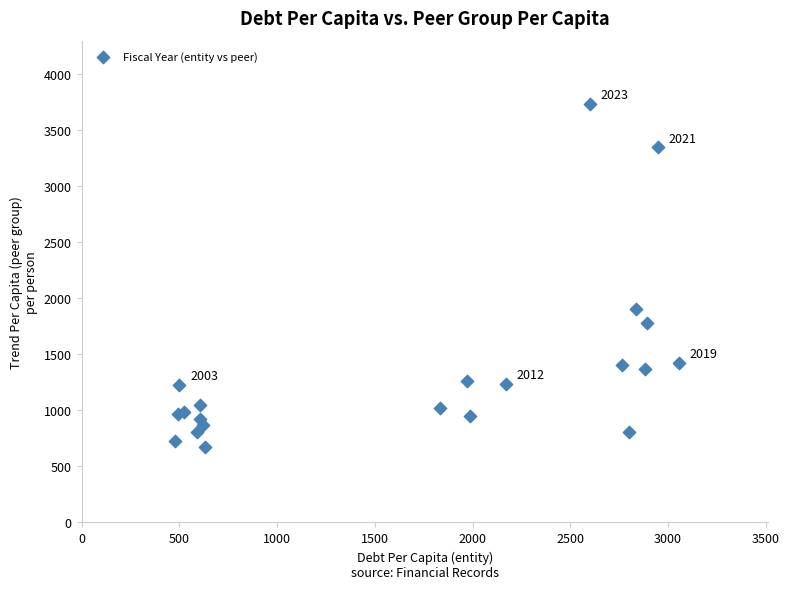

What Y value in the scatter plot is closest to 2203?

1905.0